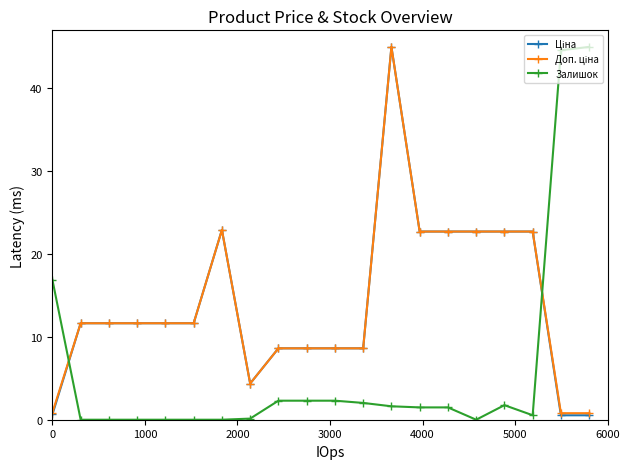

What is the greatest value displayed?

45.0